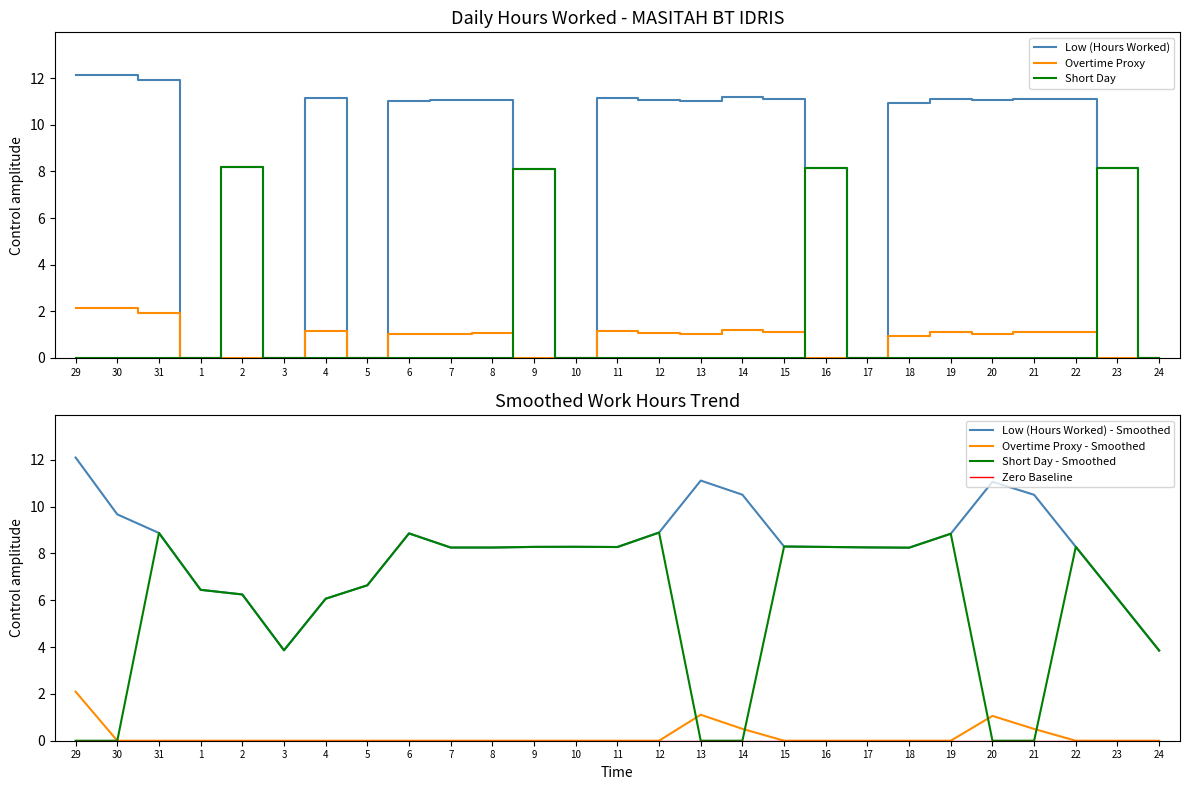

At which category does the data reach its first local valley?

1